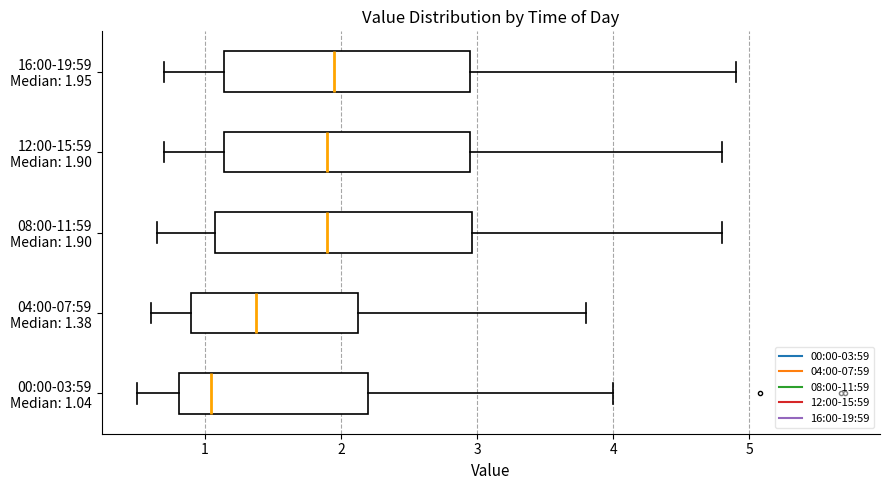

Reading bottom to top, transcribe this box plot: for each box, give where its median line is, the range the box spans, and where its two whiskers end, as read against the x-axis. The values are not printed on the chart, so give them approximately, as read against the axis.

00:00-03:59 Median: 1.04: median 1.0, box 0.8 to 2.2, whiskers 0.5 to 4.0
04:00-07:59 Median: 1.38: median 1.4, box 0.9 to 2.1, whiskers 0.6 to 3.8
08:00-11:59 Median: 1.90: median 1.9, box 1.1 to 3.0, whiskers 0.7 to 4.8
12:00-15:59 Median: 1.90: median 1.9, box 1.1 to 3.0, whiskers 0.7 to 4.8
16:00-19:59 Median: 1.95: median 2.0, box 1.1 to 3.0, whiskers 0.7 to 4.9